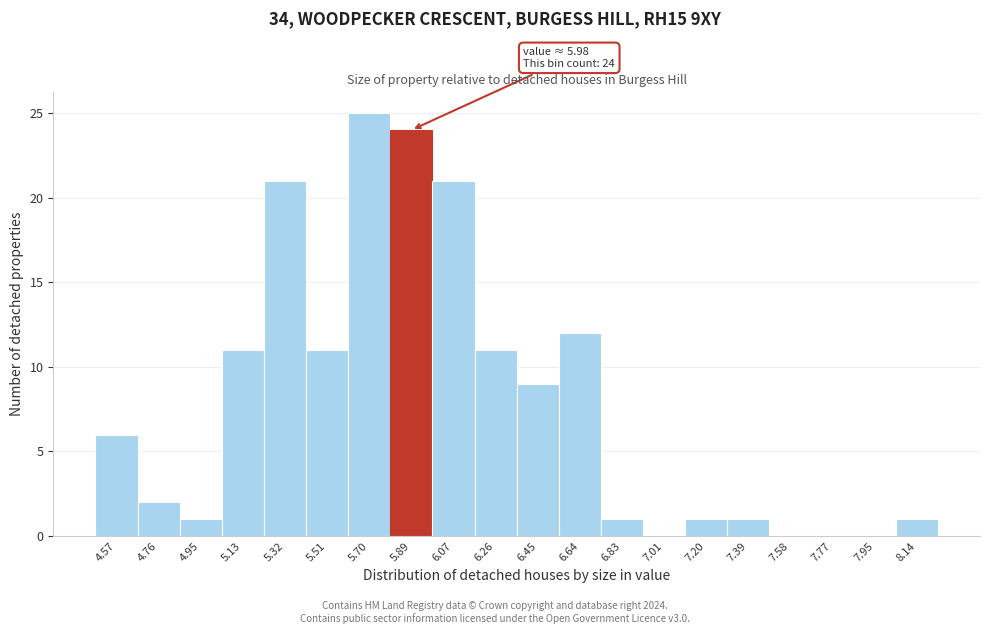

Reading right to left, transcribe all the data shown in this chart.

8.14=1	7.95=0	7.77=0	7.58=0	7.39=1	7.20=1	7.01=0	6.83=1	6.64=12	6.45=9	6.26=11	6.07=21	5.89=24	5.70=25	5.51=11	5.32=21	5.13=11	4.95=1	4.76=2	4.57=6